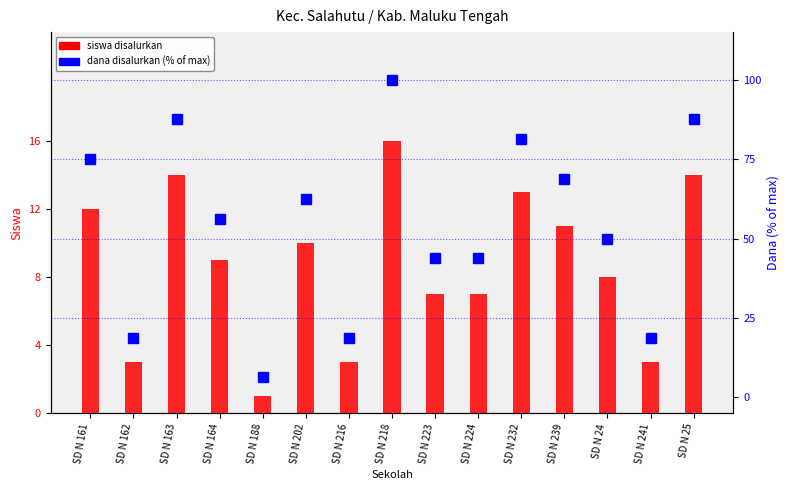

At which label is siswa disalurkan closest to 8?

SD N 24